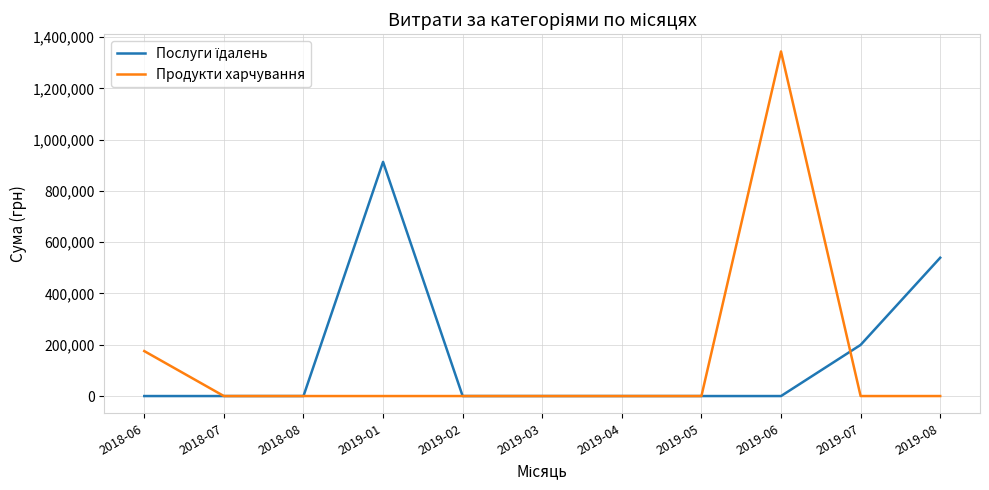

What is the difference between the highest and lowest values at 2019-01?

913351.9